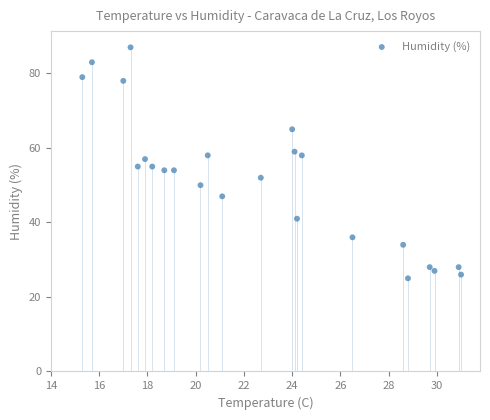

What is the range of Y values (max minus min)?

62